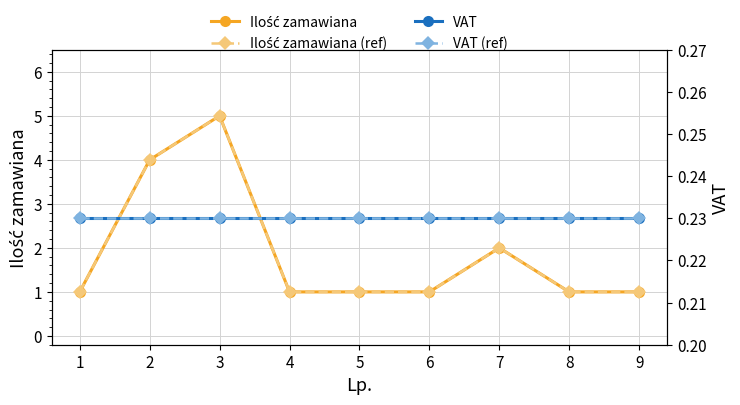

Which series has the largest range (max minus min)?

Ilość zamawiana